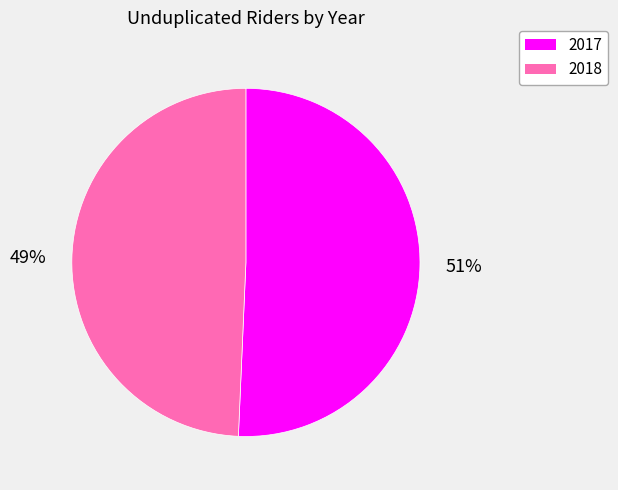

Between 2017 and 2018, which is larger?

2017